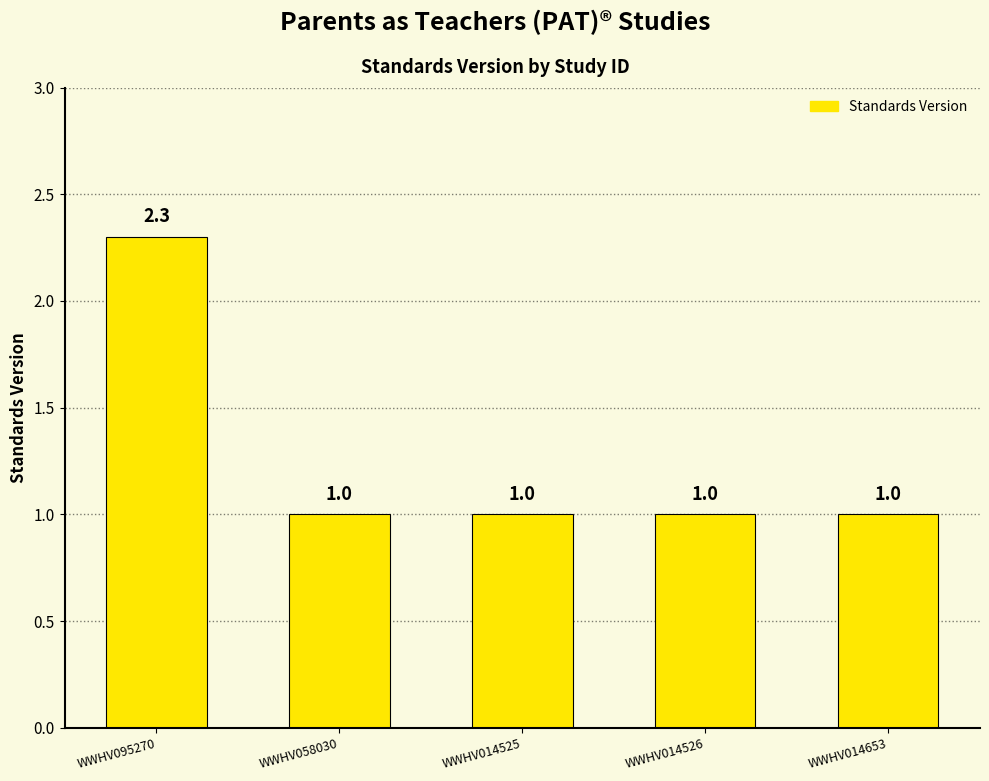

What value does the data have at WWHV095270?

2.3